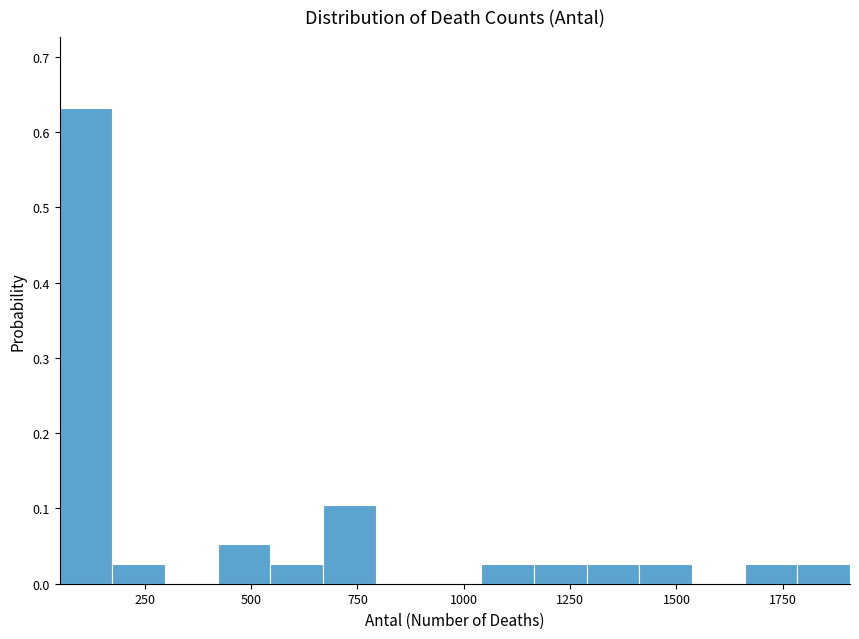

Read against the x-axis, roughly where is the centre of the tallest bar?

100